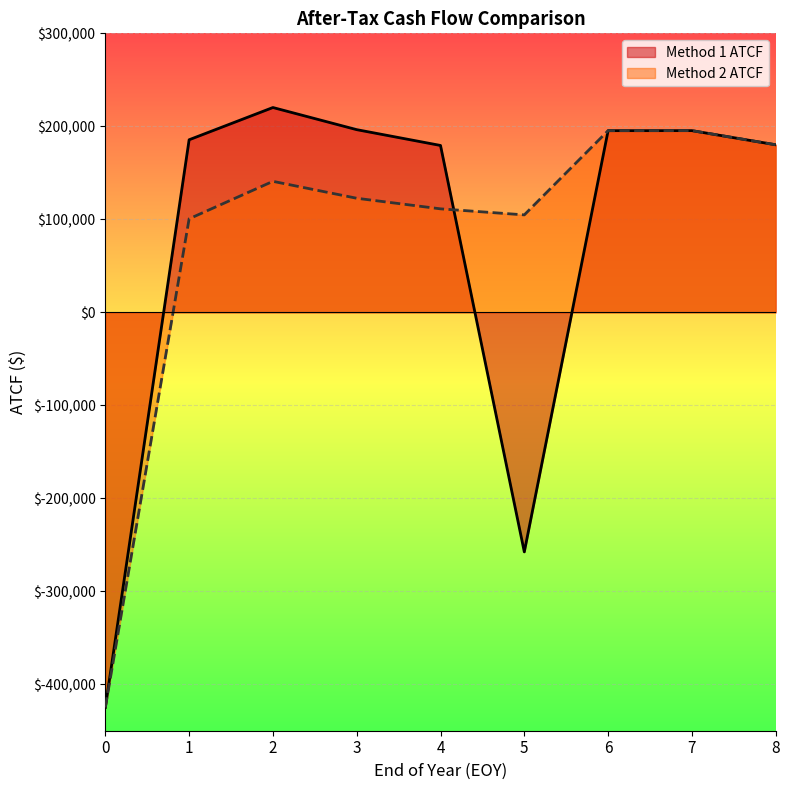

Which series changed the most between 1 and 6?

Method 2 ATCF